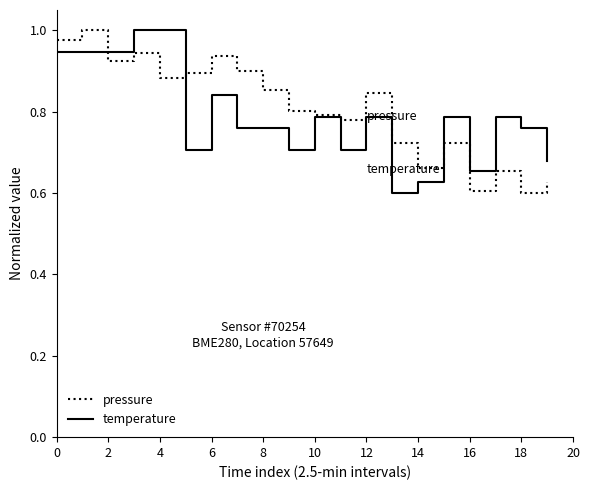

How many lines are shown in the chart?

2